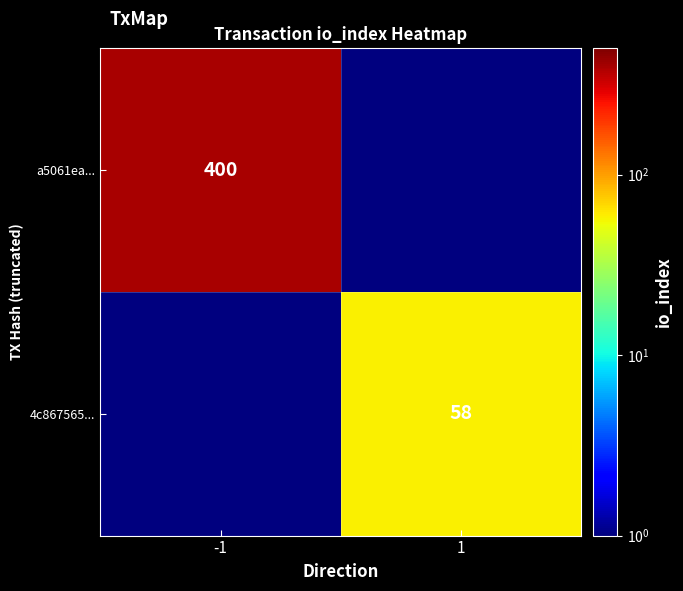

What is the maximum value shown in the chart?

400.0